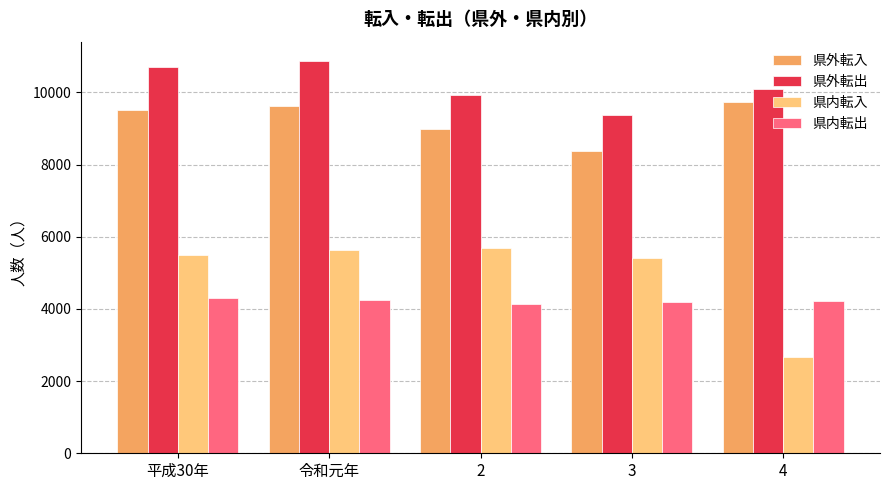

At which category does the chart reach its minimum across all series?

4